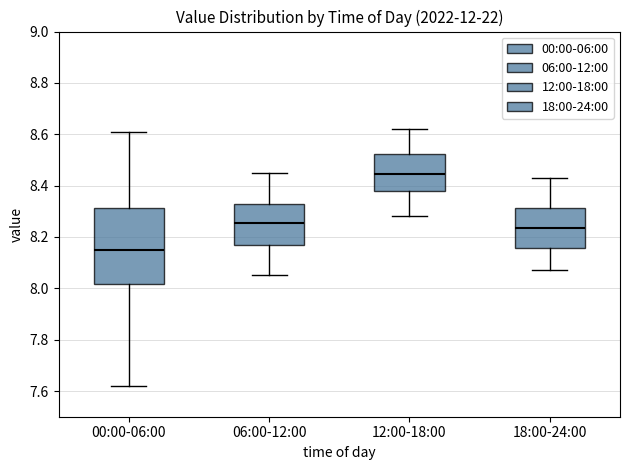

Which box is the tallest, from its lower edge to its upper edge?

00:00-06:00